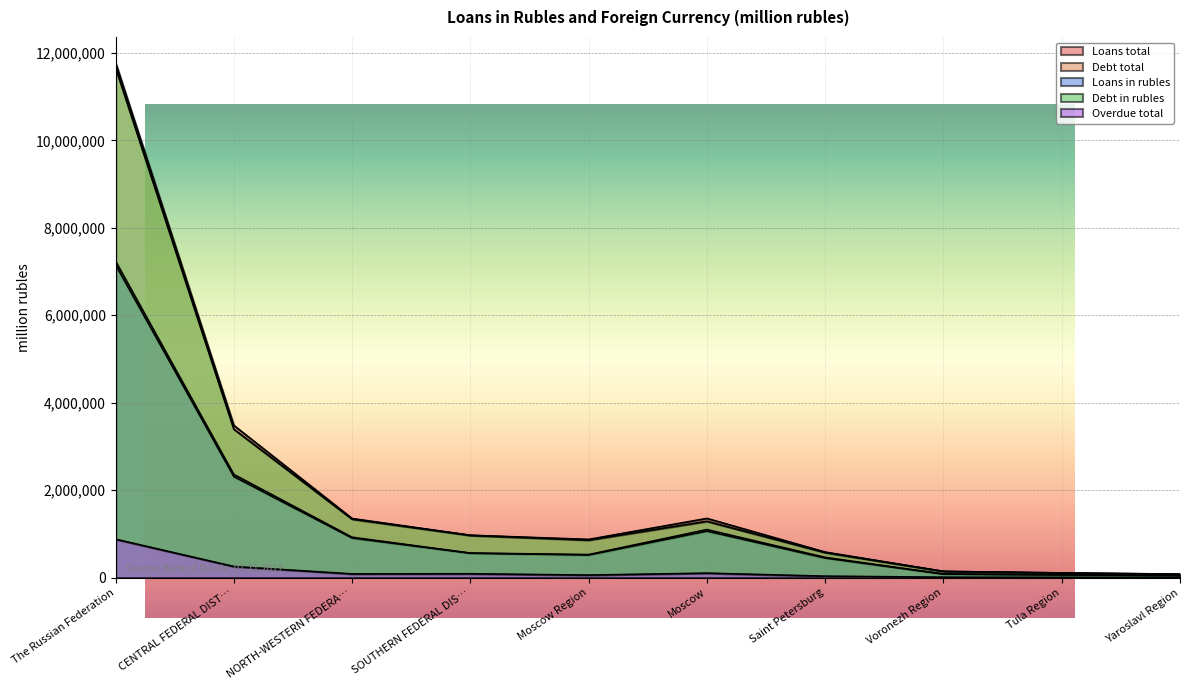

Which series changed the most between The Russian Federation and Moscow Region?

Debt total